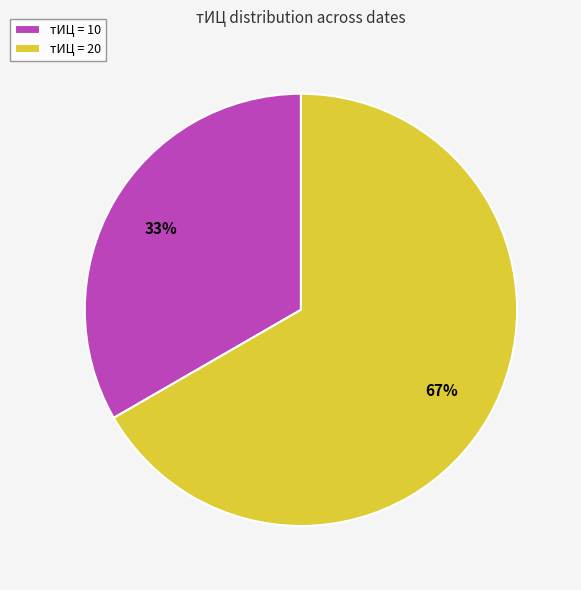

Combined, do тИЦ = 20 and тИЦ = 10 account for over 50%?

Yes